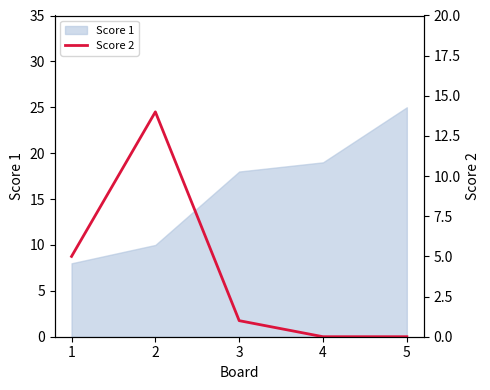

Which category has the highest value across all series?

2